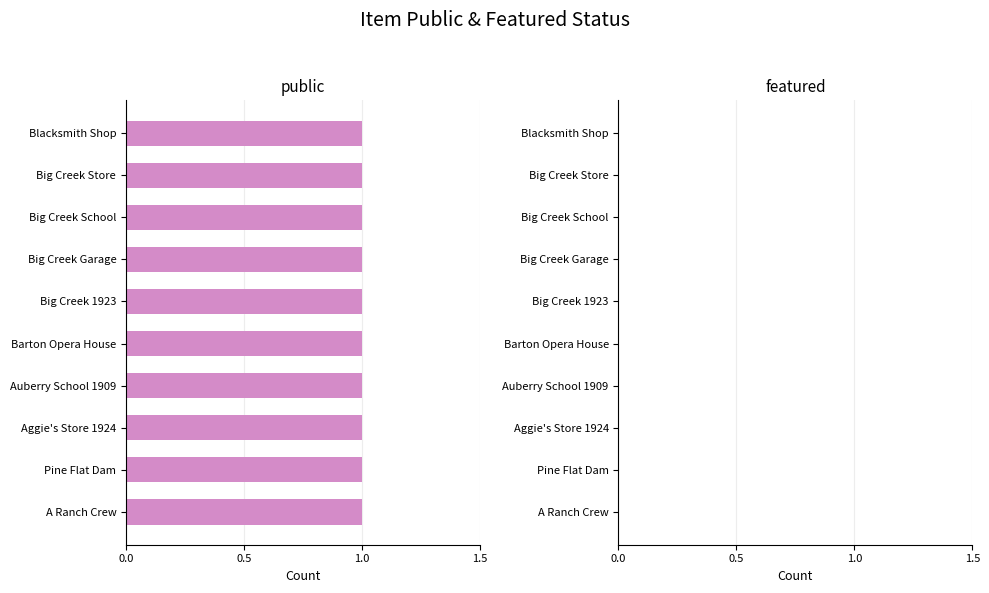

Reading right to left, transcribe all the data shown in this chart.

public: Blacksmith Shop=1	Big Creek Store=1	Big Creek School=1	Big Creek Garage=1	Big Creek 1923=1	Barton Opera House=1	Auberry School 1909=1	Aggie's Store 1924=1	Pine Flat Dam=1	A Ranch Crew=1
featured: Blacksmith Shop=0	Big Creek Store=0	Big Creek School=0	Big Creek Garage=0	Big Creek 1923=0	Barton Opera House=0	Auberry School 1909=0	Aggie's Store 1924=0	Pine Flat Dam=0	A Ranch Crew=0